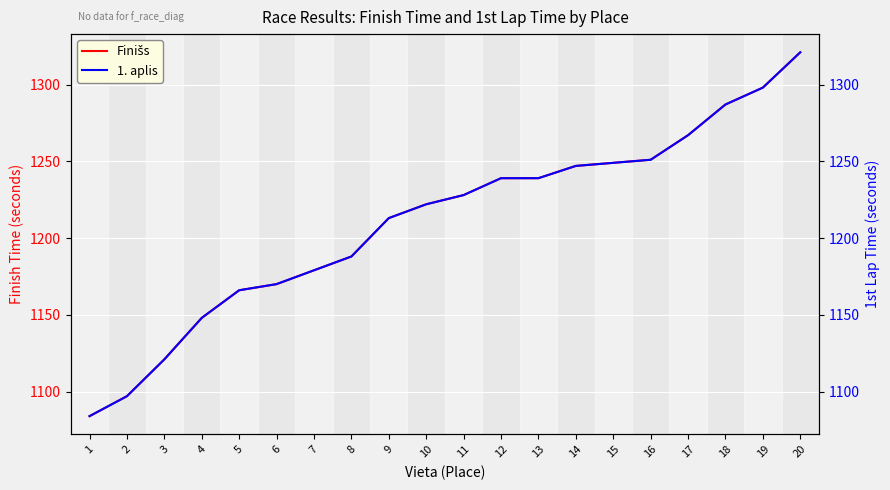

At which category does the chart reach its peak across all series?

20